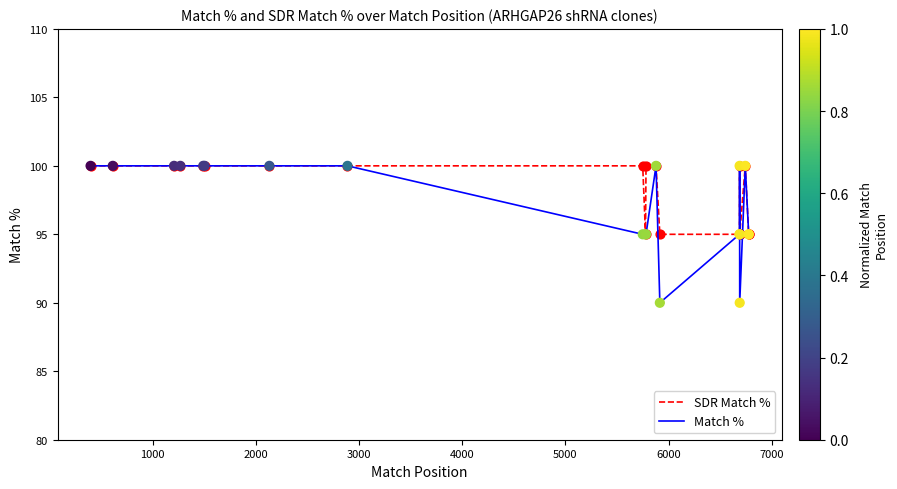

Which series contains the lowest Y value?

Match %